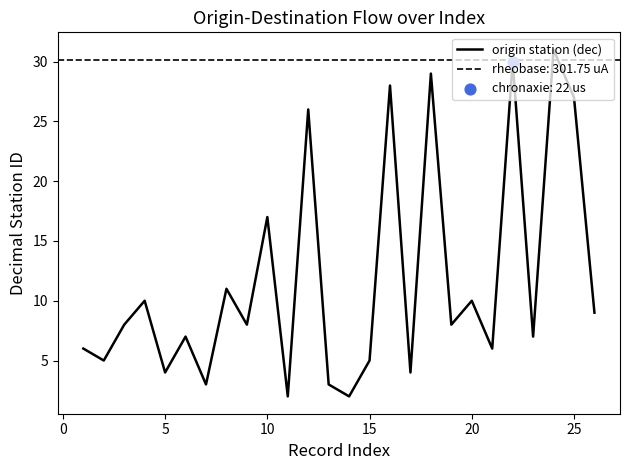

True or false: origin station (dec) has a value of 1 at 15.

False